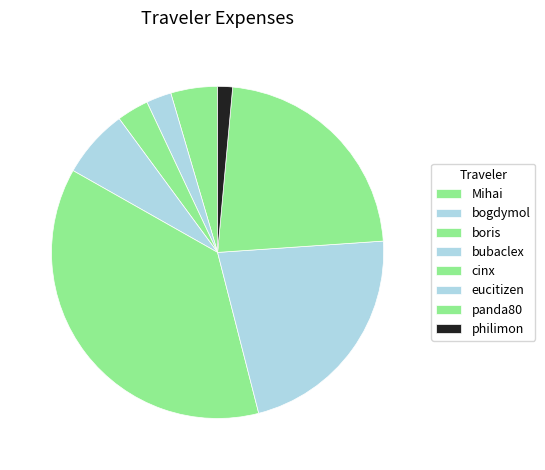

What percentage do eucitizen and cinx together represent?

59.3%